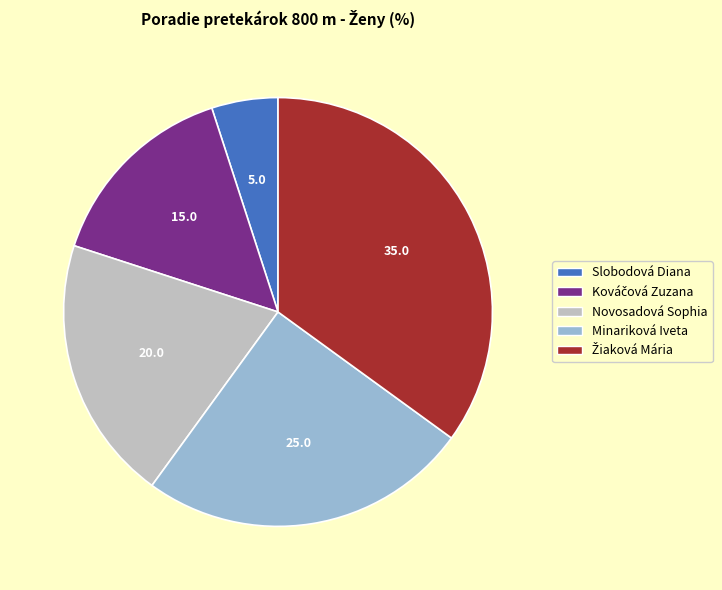

Between Novosadová Sophia and Slobodová Diana, which is larger?

Novosadová Sophia